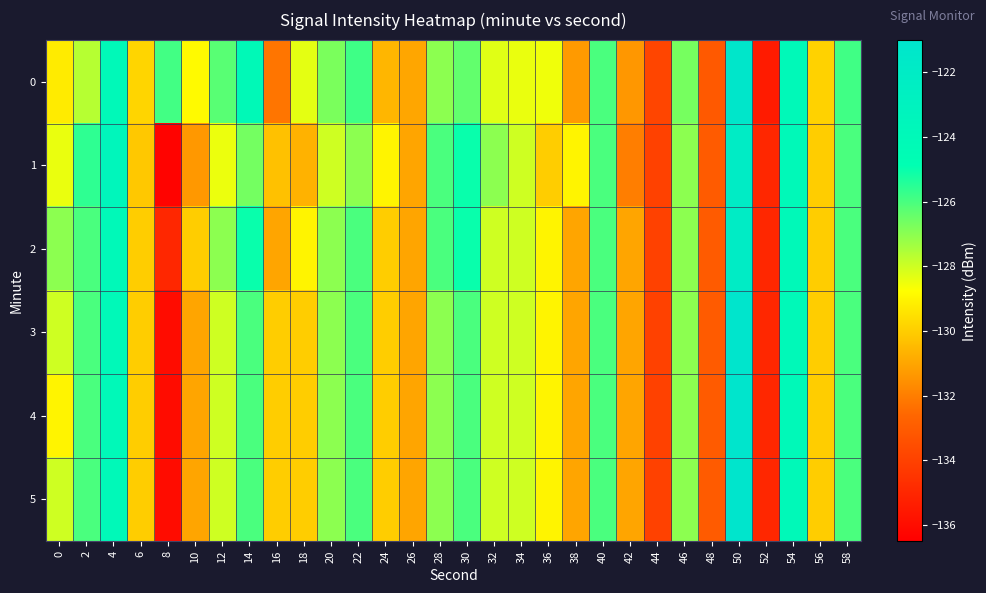

Reading left to right, list all the values displayed in this chart.

0: 0=-129.3	2=-127.6	4=-124.0	6=-129.8	8=-125.9	10=-128.9	12=-126.2	14=-124.1	16=-132.2	18=-128.4	20=-126.7	22=-125.8	24=-130.6	26=-131.0	28=-127.0	30=-126.4	32=-128.3	34=-128.4	36=-128.5	38=-131.3	40=-126.0	42=-131.4	44=-133.8	46=-126.7	48=-133.1	50=-121.2	52=-135.4	54=-124.0	56=-129.9	58=-125.8
1: 0=-128.4	2=-125.6	4=-123.6	6=-130.1	8=-136.3	10=-131.3	12=-128.5	14=-126.6	16=-130.3	18=-130.7	20=-128.0	22=-127.0	24=-129.0	26=-131.0	28=-126.0	30=-125.0	32=-127.0	34=-128.0	36=-130.0	38=-129.0	40=-126.0	42=-132.0	44=-134.0	46=-127.0	48=-133.0	50=-122.0	52=-135.0	54=-124.0	56=-130.0	58=-126.0
2: 0=-127.0	2=-126.0	4=-124.0	6=-130.0	8=-135.0	10=-130.0	12=-127.0	14=-125.0	16=-131.0	18=-129.0	20=-127.0	22=-126.0	24=-130.0	26=-131.0	28=-126.0	30=-125.0	32=-128.0	34=-128.0	36=-129.0	38=-131.0	40=-126.0	42=-131.0	44=-134.0	46=-127.0	48=-133.0	50=-122.0	52=-135.0	54=-124.0	56=-130.0	58=-126.0
3: 0=-128.0	2=-126.0	4=-124.0	6=-130.0	8=-136.0	10=-131.0	12=-128.0	14=-126.0	16=-130.0	18=-130.0	20=-127.0	22=-126.0	24=-130.0	26=-131.0	28=-127.0	30=-126.0	32=-128.0	34=-128.0	36=-129.0	38=-131.0	40=-126.0	42=-131.0	44=-134.0	46=-127.0	48=-133.0	50=-121.0	52=-135.0	54=-124.0	56=-130.0	58=-126.0
4: 0=-129.0	2=-126.0	4=-124.0	6=-130.0	8=-136.0	10=-131.0	12=-128.0	14=-126.0	16=-130.0	18=-130.0	20=-127.0	22=-126.0	24=-130.0	26=-131.0	28=-127.0	30=-126.0	32=-128.0	34=-128.0	36=-129.0	38=-131.0	40=-126.0	42=-131.0	44=-134.0	46=-127.0	48=-133.0	50=-121.0	52=-135.0	54=-124.0	56=-130.0	58=-126.0
5: 0=-128.0	2=-126.0	4=-124.0	6=-130.0	8=-136.0	10=-131.0	12=-128.0	14=-126.0	16=-130.0	18=-130.0	20=-127.0	22=-126.0	24=-130.0	26=-131.0	28=-127.0	30=-126.0	32=-128.0	34=-128.0	36=-129.0	38=-131.0	40=-126.0	42=-131.0	44=-134.0	46=-127.0	48=-133.0	50=-121.0	52=-135.0	54=-124.0	56=-130.0	58=-126.0